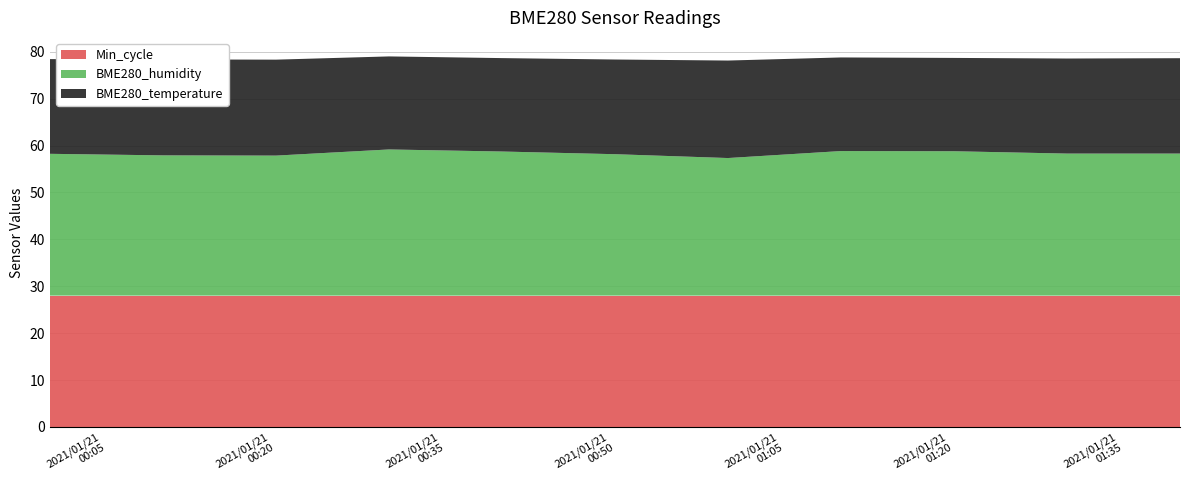

Reading left to right, what are all the values shown in this chart?

Min_cycle: 28.0	28.0	28.0	28.0	28.0	28.0	28.0	28.0	28.0	28.0	28.0
BME280_humidity: 30.2	29.9	29.9	31.2	30.7	30.2	29.3	30.8	30.8	30.3	30.3
BME280_temperature: 20.2	20.5	20.5	19.8	19.9	20.2	20.8	20.0	19.9	20.3	20.3